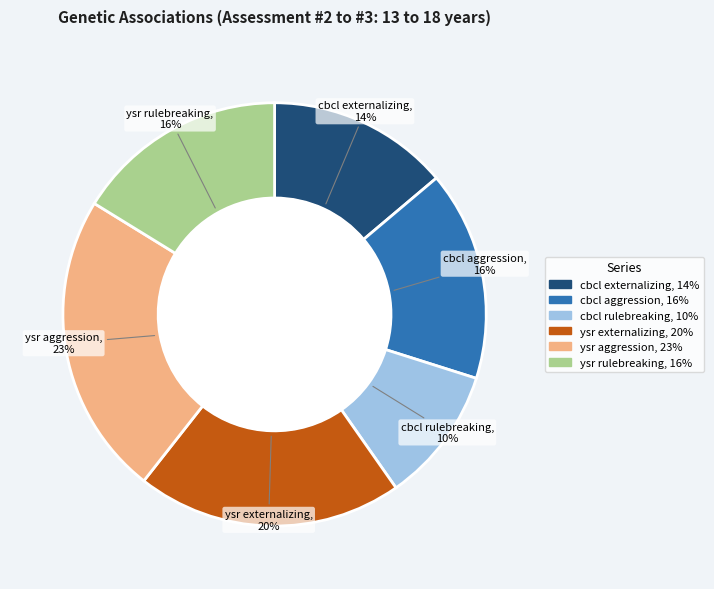

How many slices are in this pie chart?

6